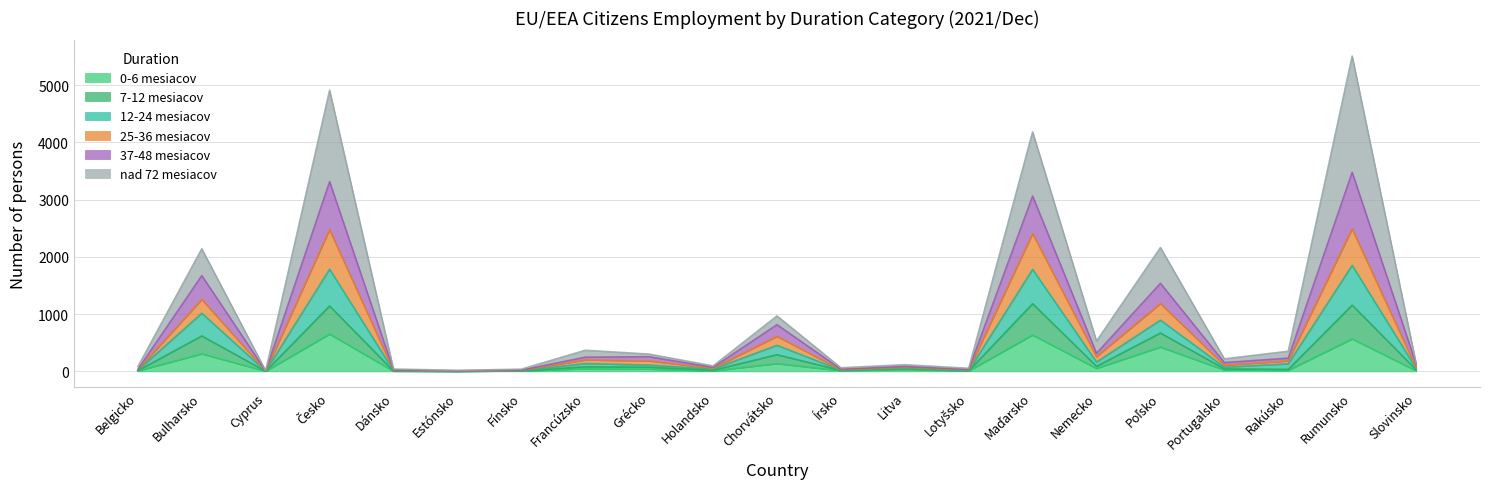

At which category is the sum across all series the highest?

Rumunsko